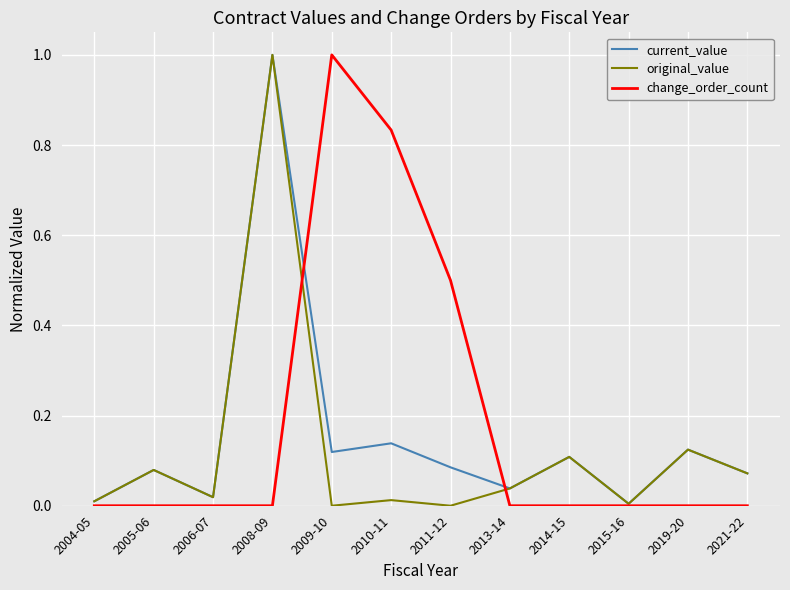

What is the maximum value for change_order_count?

1.0